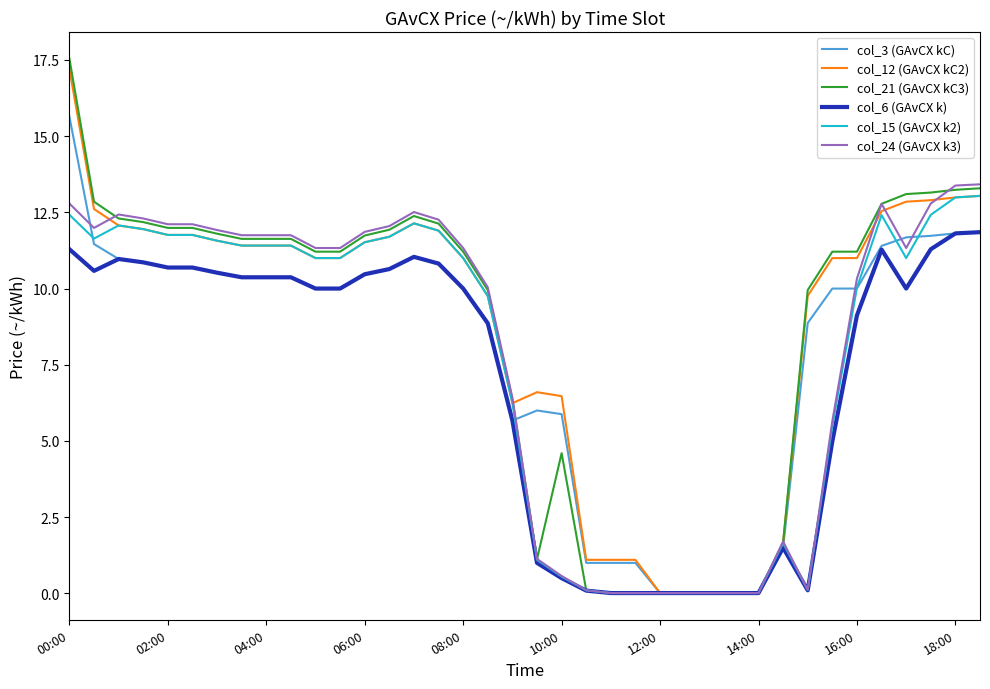

Count the number of data series in this chart.

6